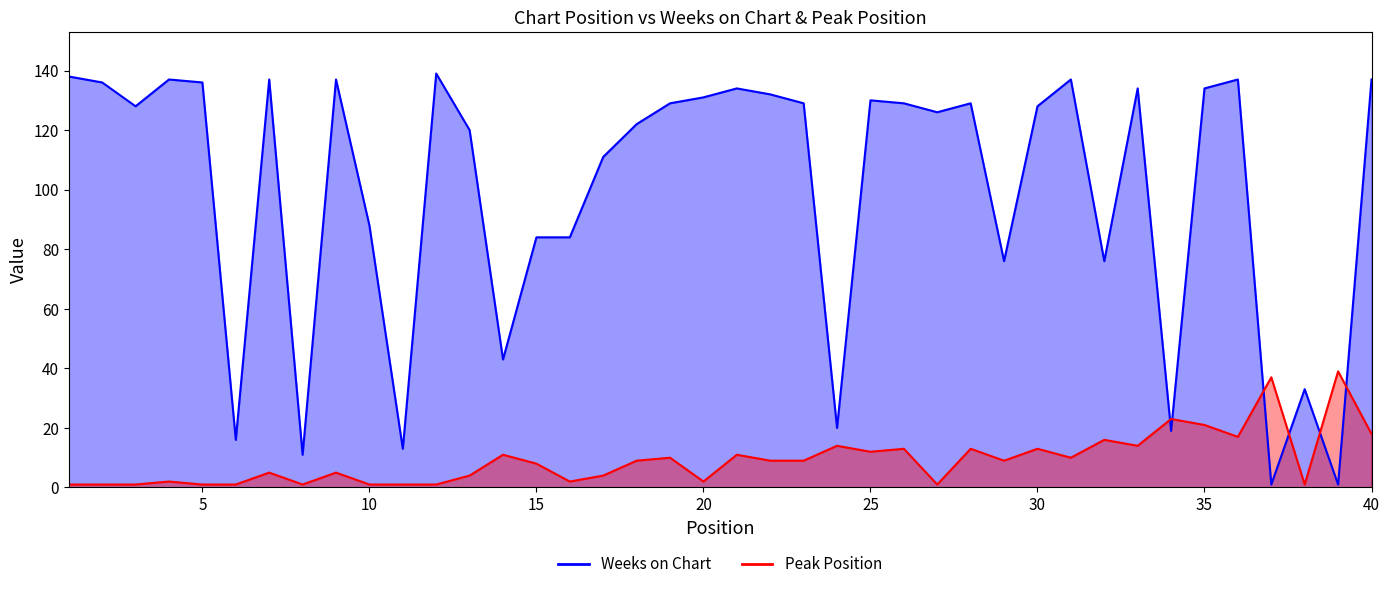

What is the sum of all Weeks on Chart values?

3982